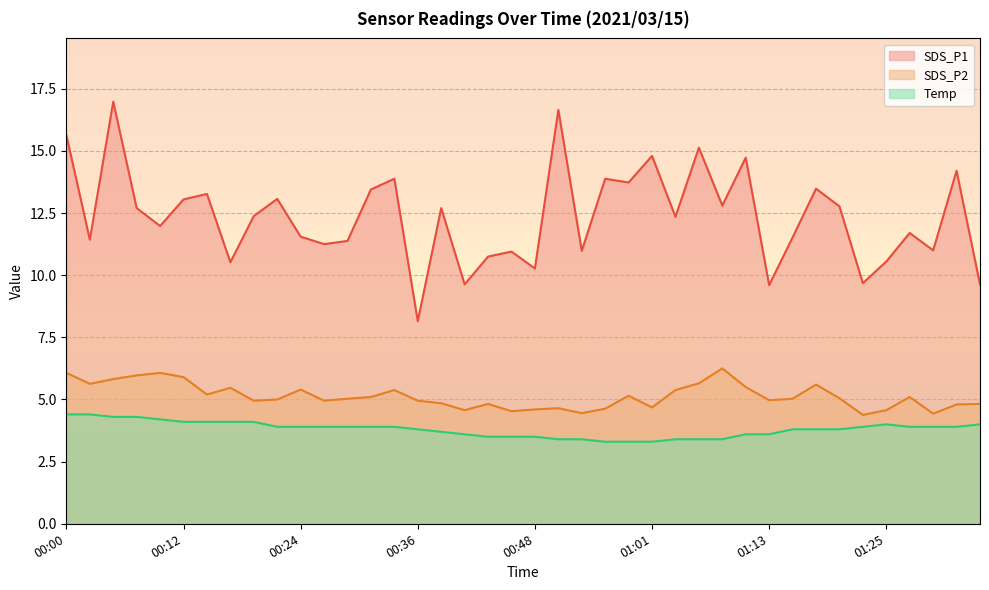

Does the chart display data point markers on the line(s)?

No